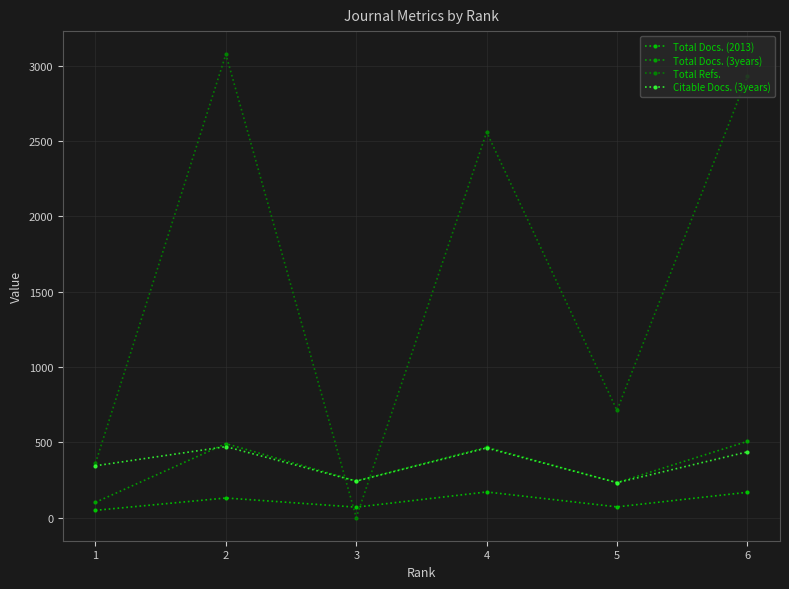

Rank the categories by Total Docs. (2013) value from lowest to highest.

1, 3, 5, 2, 6, 4